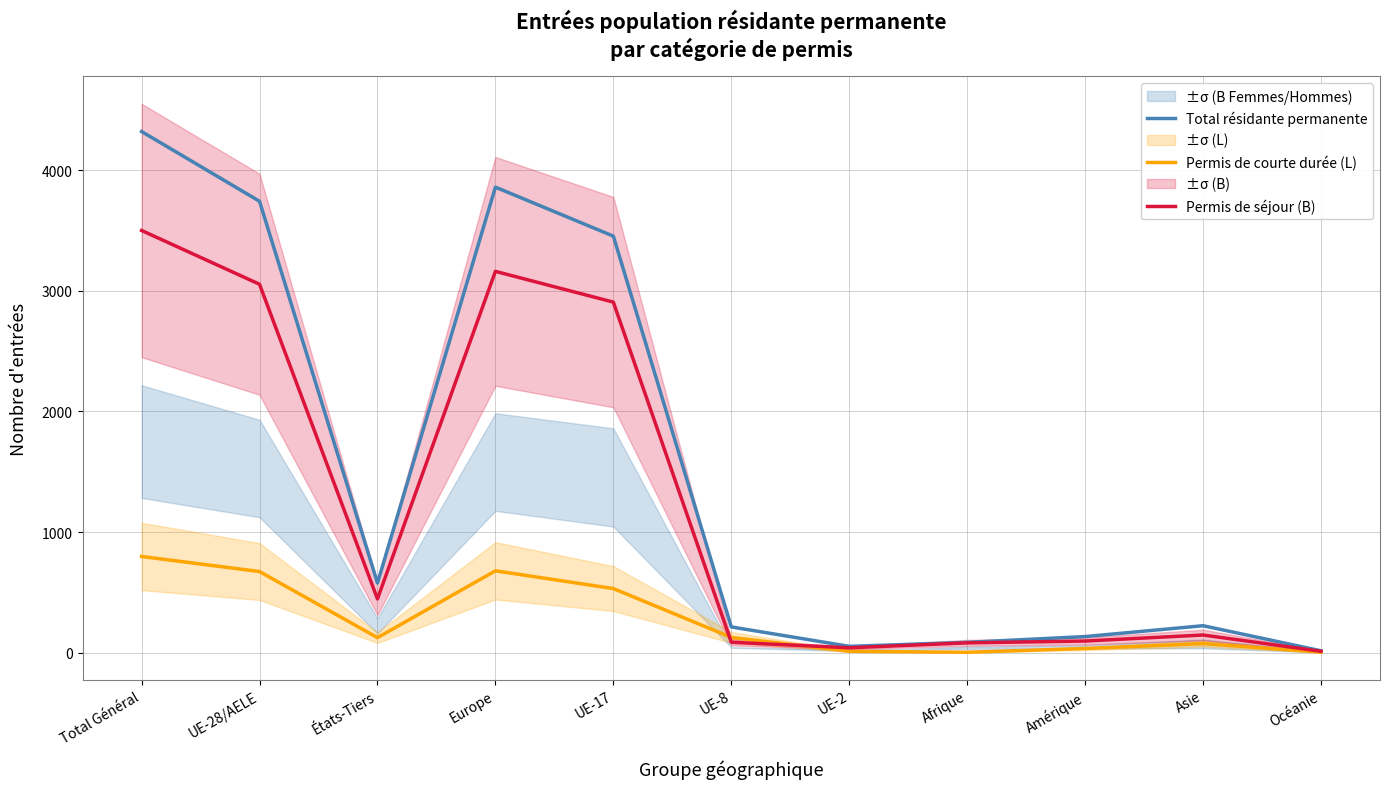

What is the difference between the highest and lowest values at UE-17?

2921